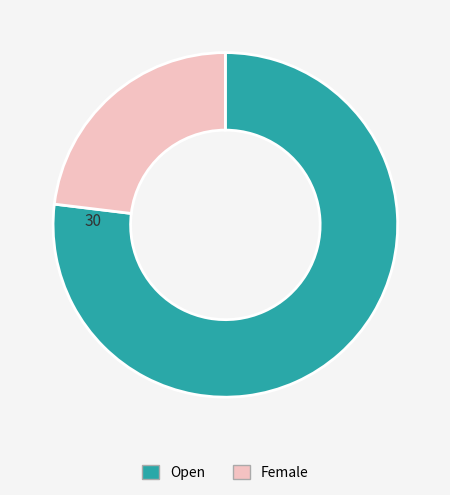

The Female slice represents 23% of the pie. True or false?

True